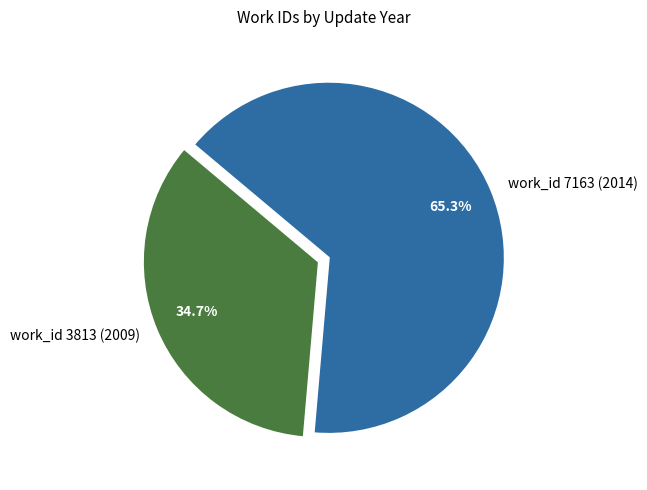

How many slices are in this pie chart?

2